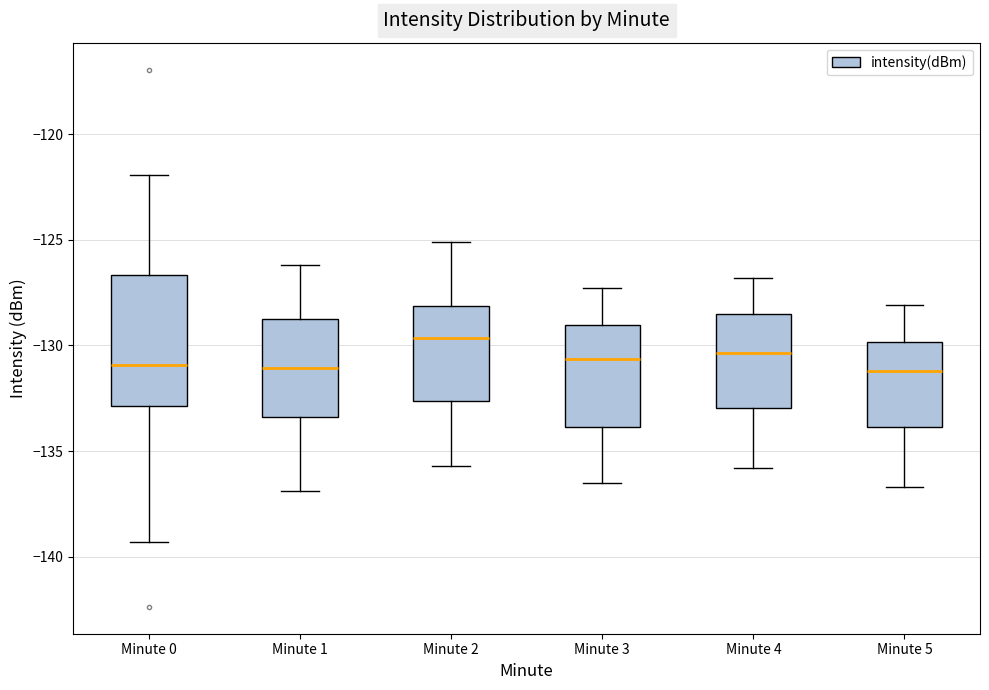

Which box is the tallest, from its lower edge to its upper edge?

Minute 0